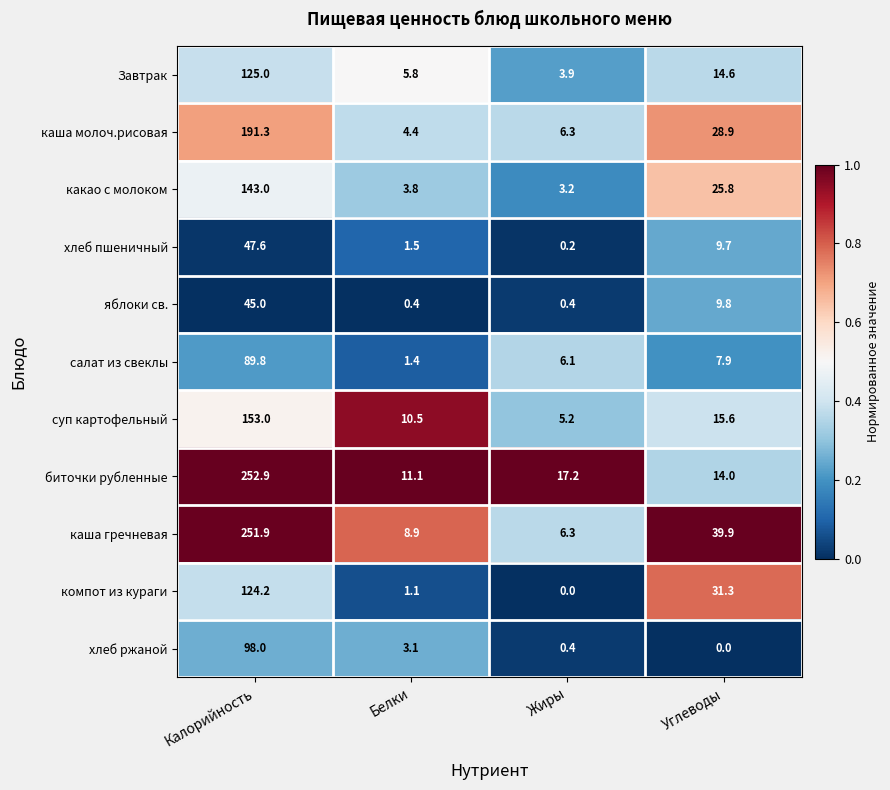

True or false: Завтрак has a value of 6.7 at Жиры.

False